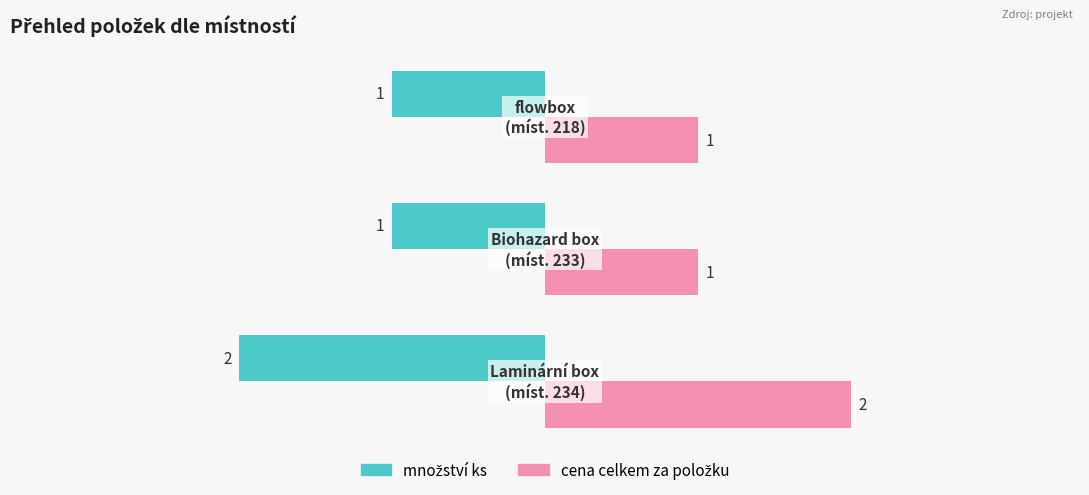

At how many categories does at least one series exceed 0?

3